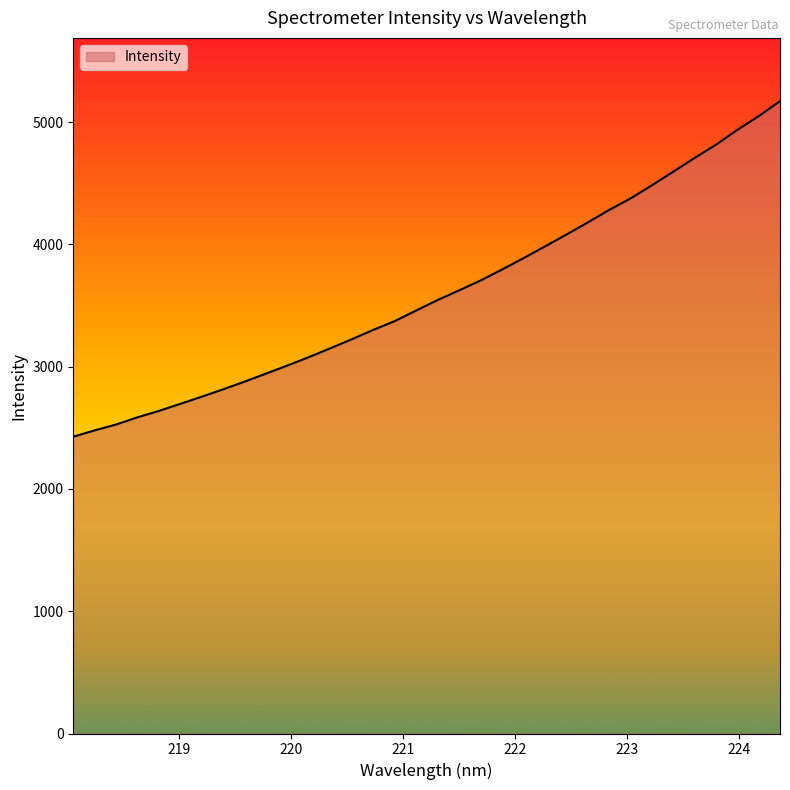

Does the chart display data point markers on the line(s)?

No